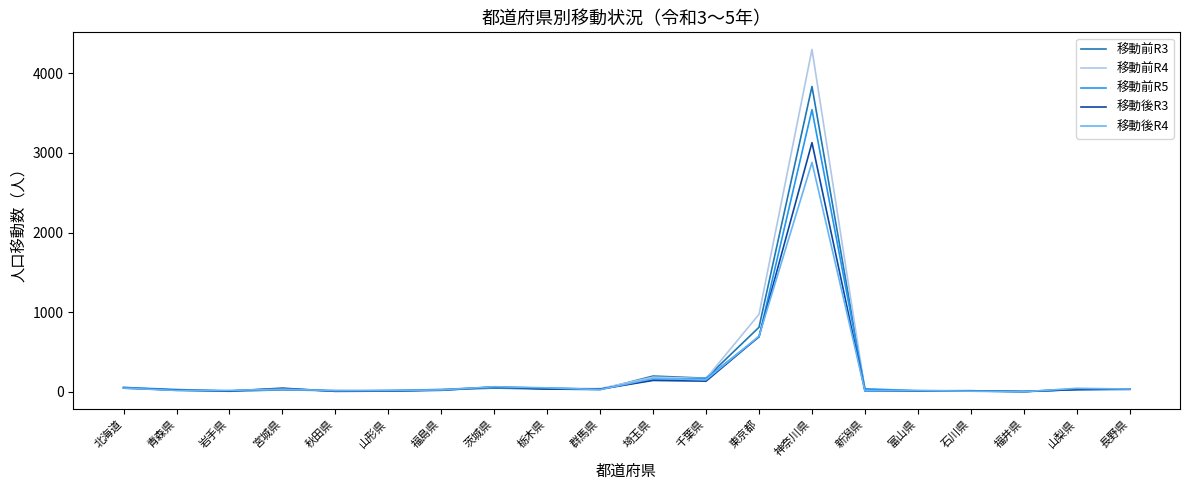

At which label does 移動前R5 reach its peak?

神奈川県